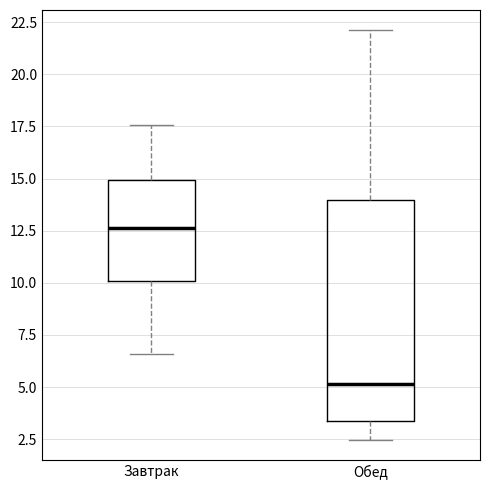

Reading left to right, transcribe this box plot: for each box, give where its median line is, the range the box spans, and where its two whiskers end, as read against the y-axis. The values are not printed on the chart, so give them approximately, as read against the axis.

Завтрак: median 12.5, box 10.0 to 15.0, whiskers 6.5 to 17.5
Обед: median 5.0, box 3.5 to 14.0, whiskers 2.5 to 22.0